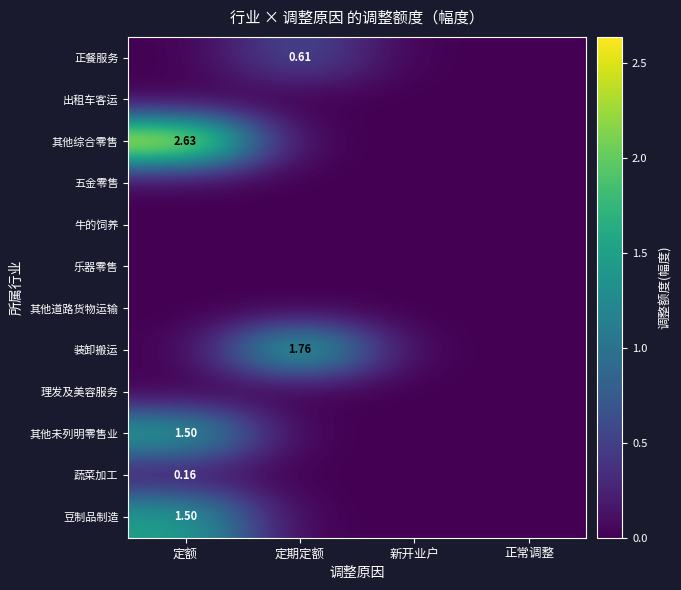

How many data points in 装卸搬运 are above 0?

1